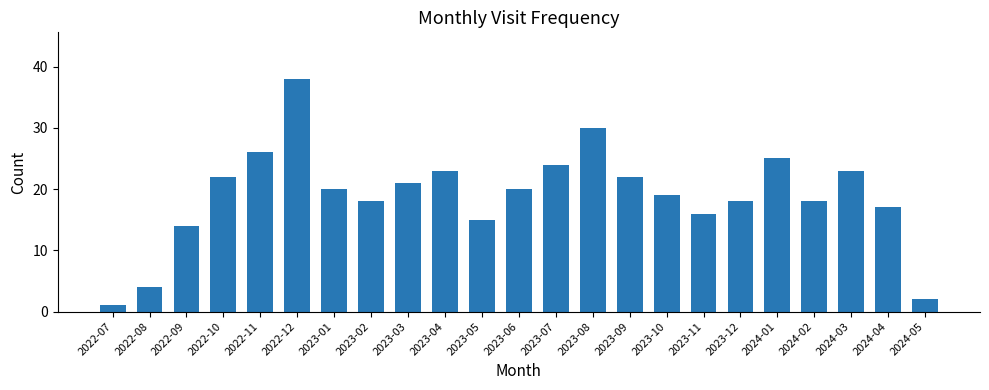

What is the change in value from 2023-04 to 2023-07?

+1